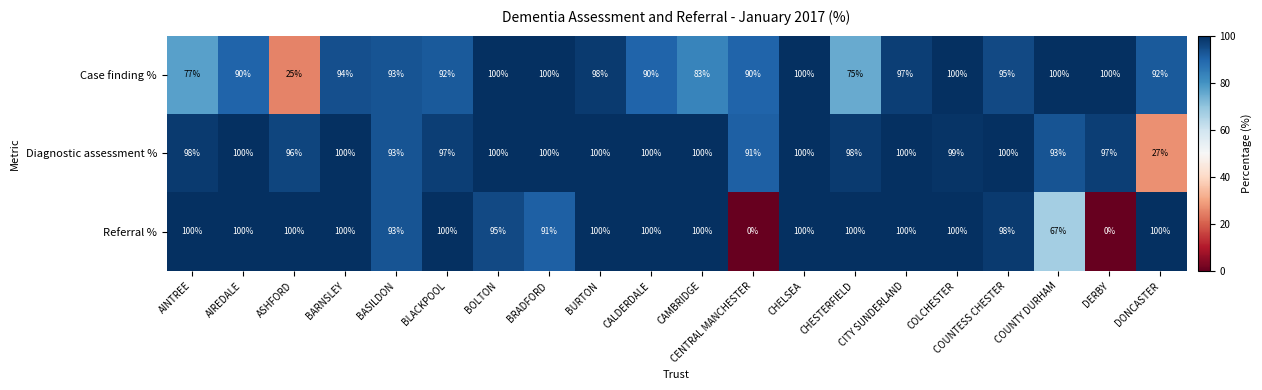

What is the total value across all series at ASHFORD?

221